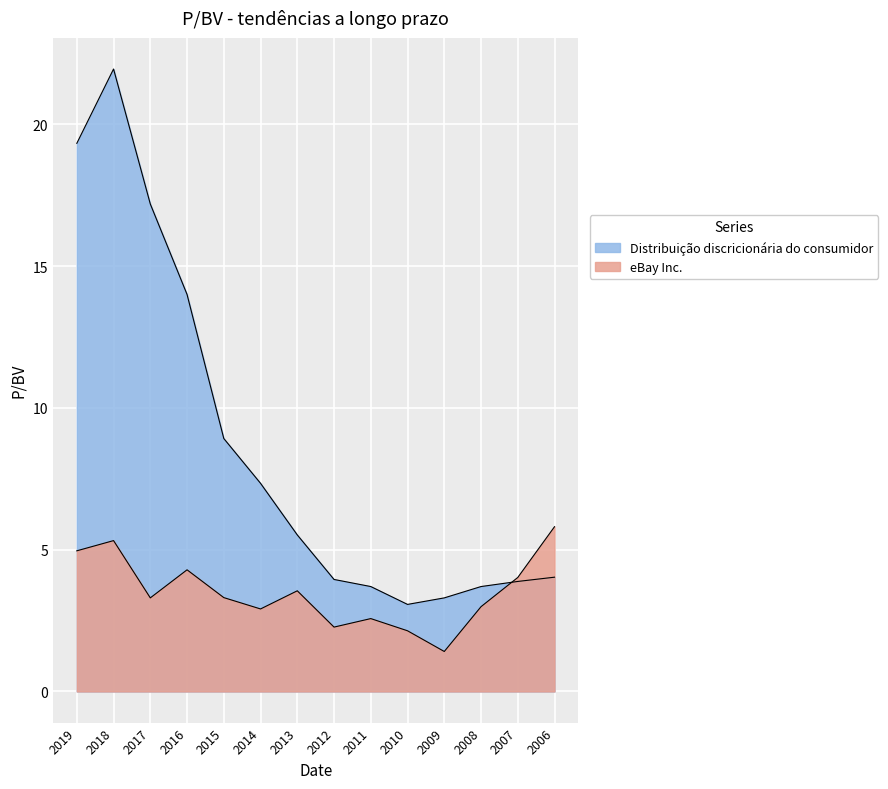

In eBay Inc., how many points are lower than both neighbors (excluding endpoints)?

4